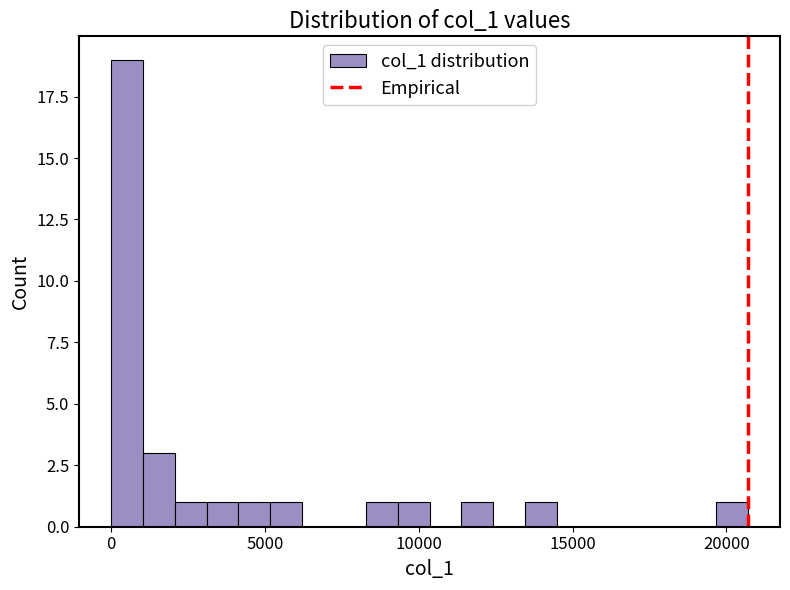

Read against the x-axis, roughly where is the centre of the tallest bar?

500